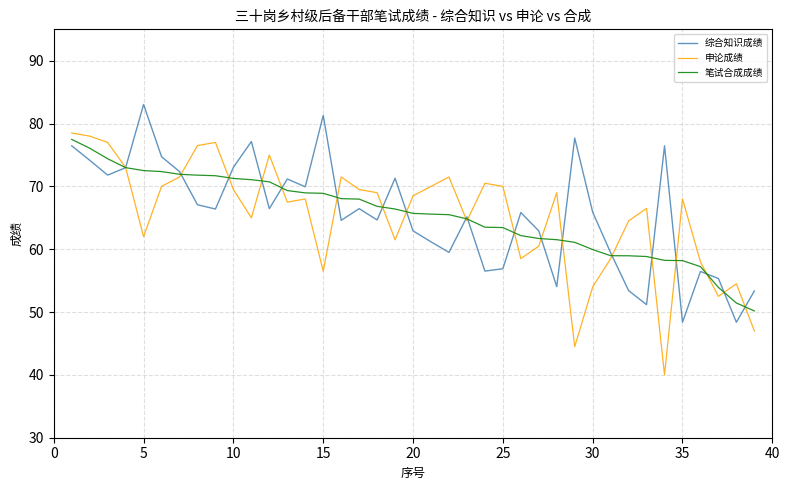

What is the highest value of the 综合知识成绩 series?

83.0